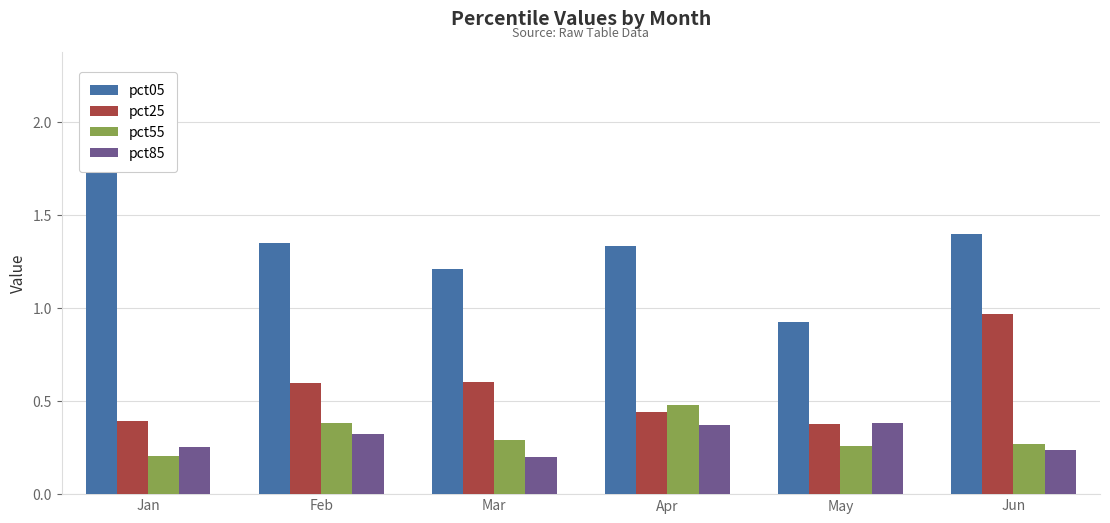

Is the value of pct05 at Jan greater than the value of pct25 at Mar?

Yes